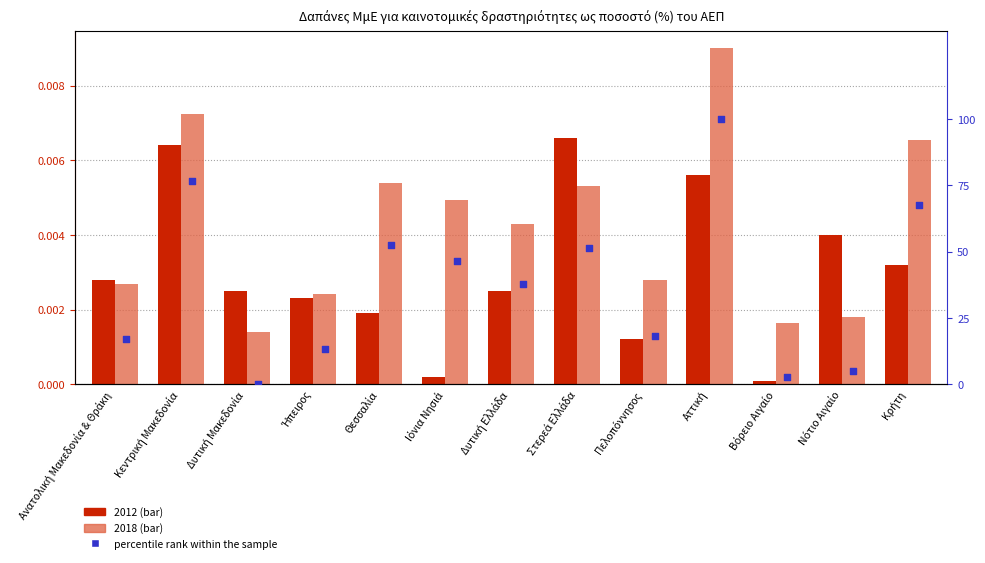

Which has a higher value, Αττική or Βόρειο Αιγαίο?

Αττική